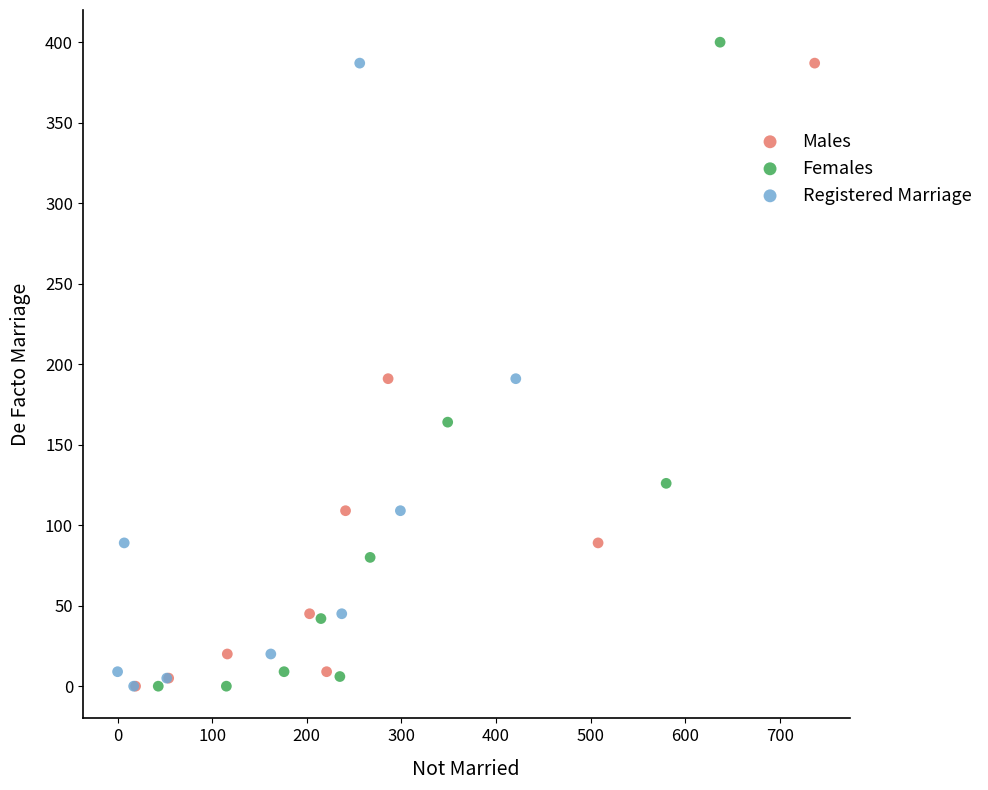

Which series has the widest spread of Y values?

Females